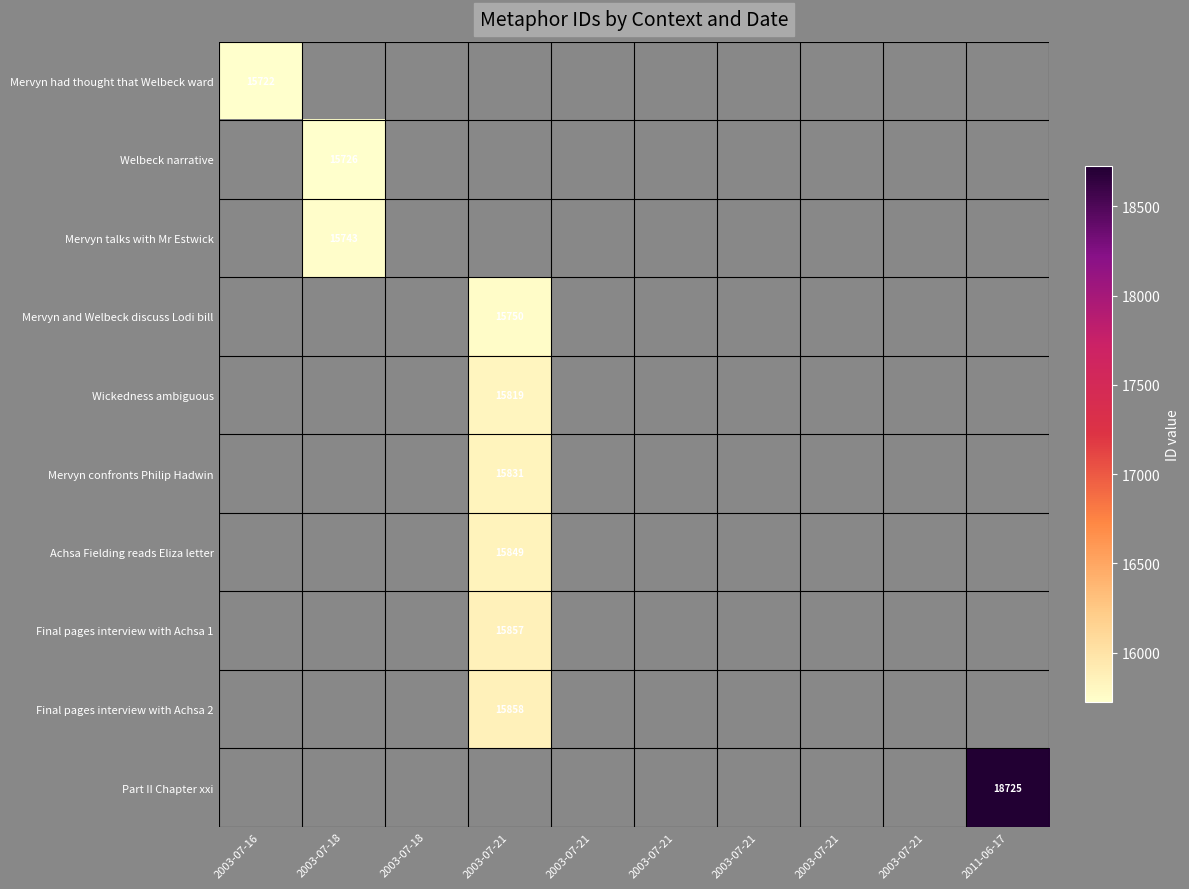

How many values in Welbeck narrative are above zero?

1